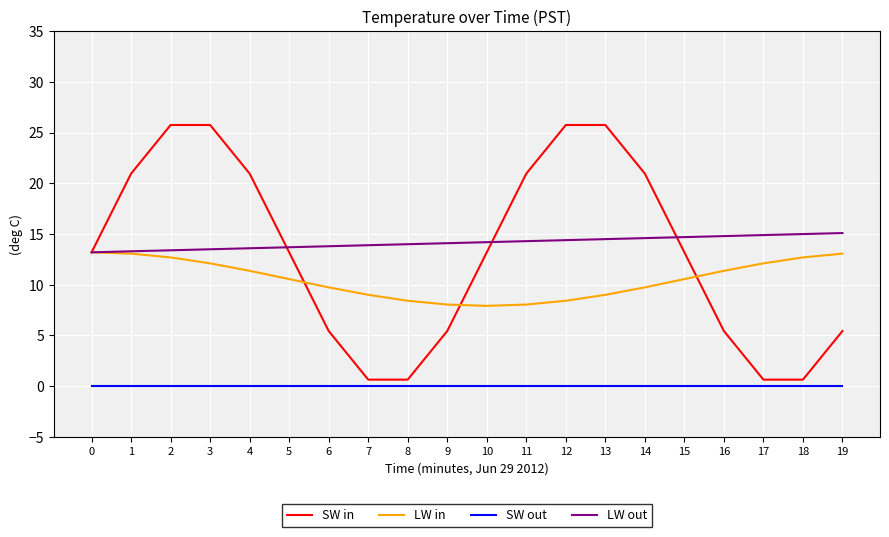

What is the difference between the maximum and second lowest values in the LW out series?

1.8